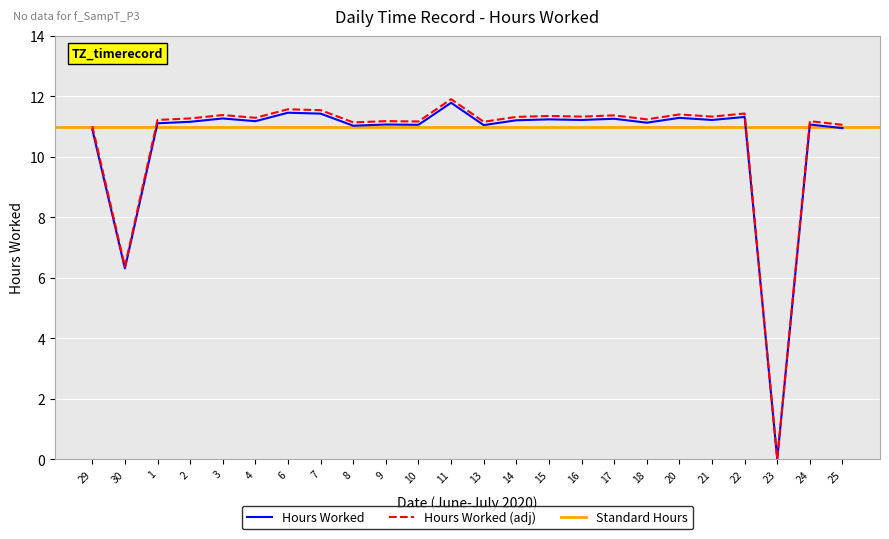

At which category does the data reach its first local valley?

30